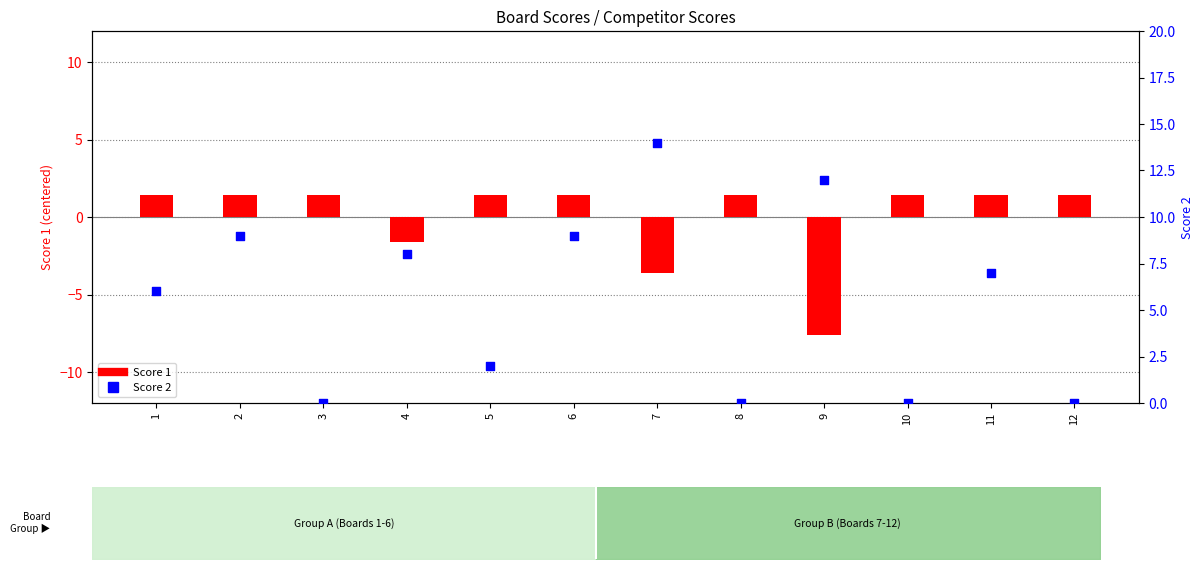

What are all the series names shown in the legend?

Score 1, Score 2